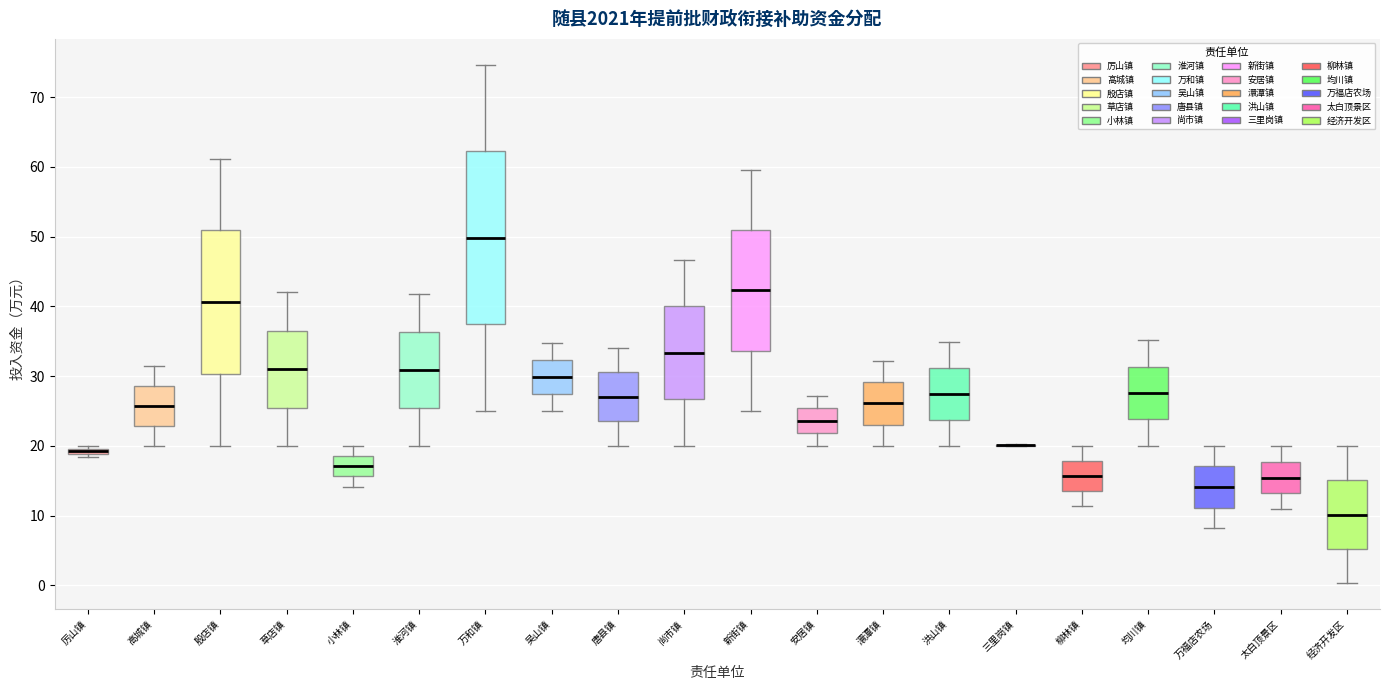

Where does the upper whisker of the box for 草店镇 end on the y-axis? The values are not printed on the chart, so give them approximately, as read against the axis.

42